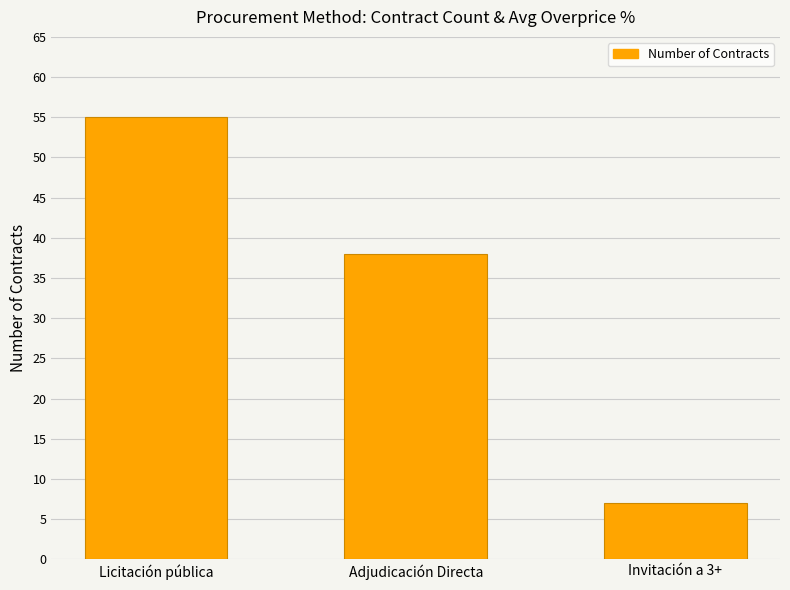

At which label is the value closest to 31?

Adjudicación Directa